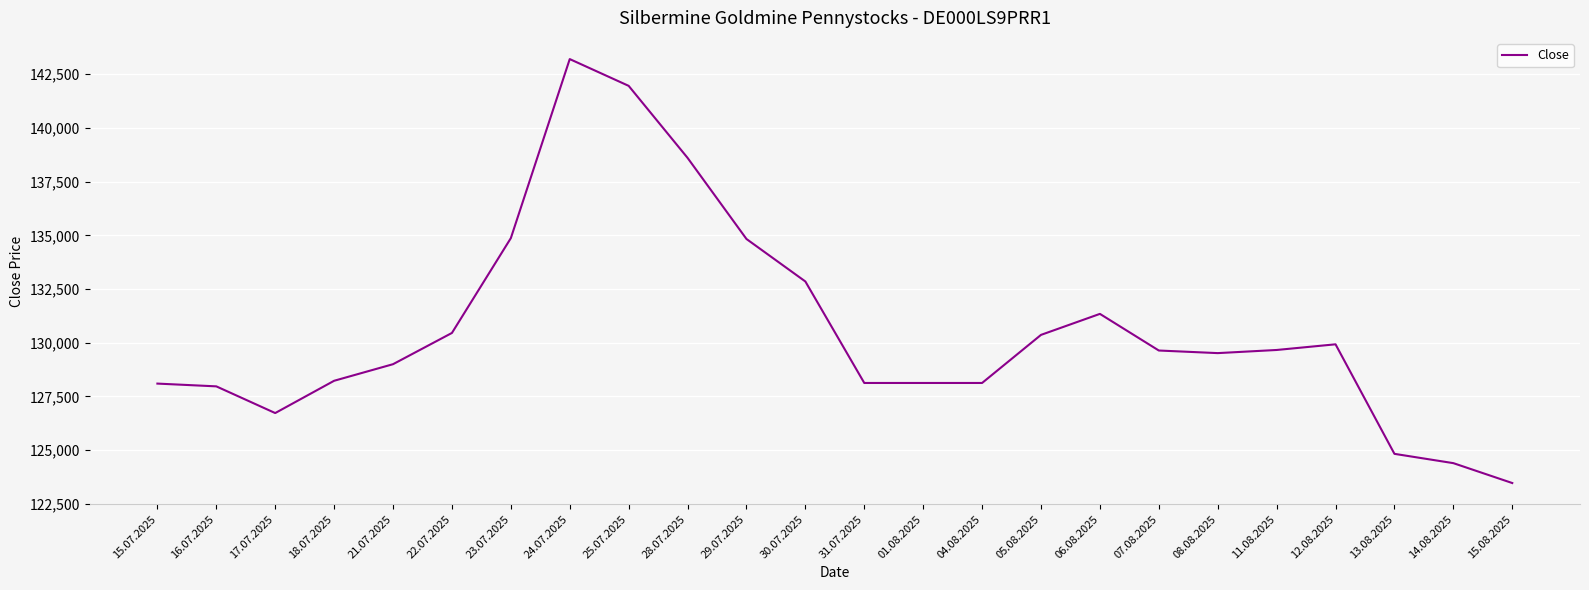

How many series are shown in this chart?

1